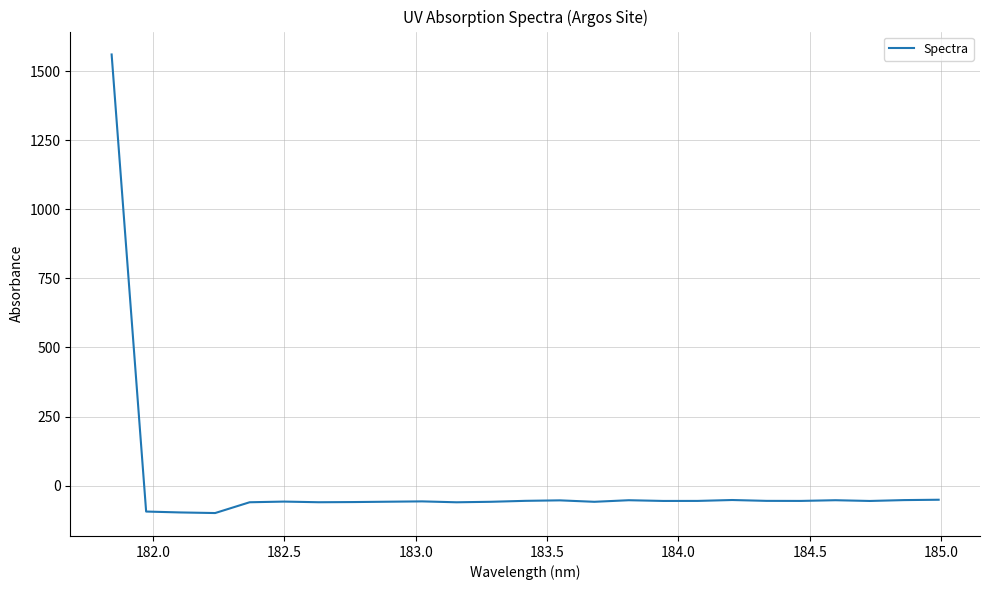

What is the minimum value shown in the chart?

-99.2